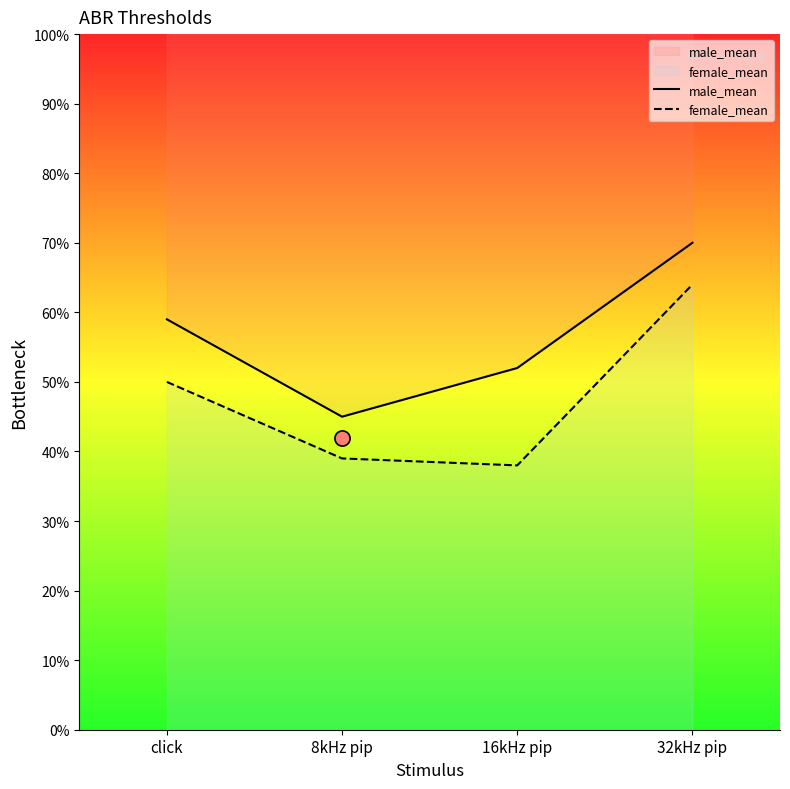

Which series has the largest Y range (max minus min)?

female_mean